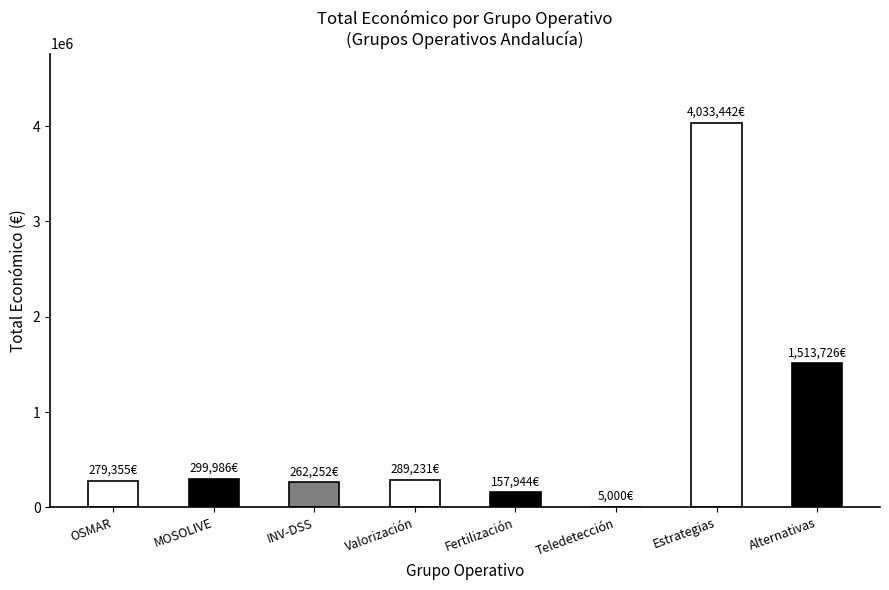

What is the greatest value displayed?

4033442